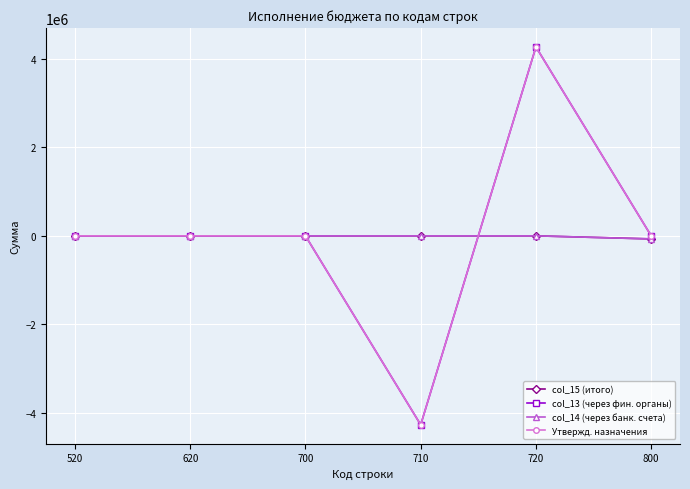

The col_13 (через фин. органы) series shows 5530126.2 at 800. True or false?

False